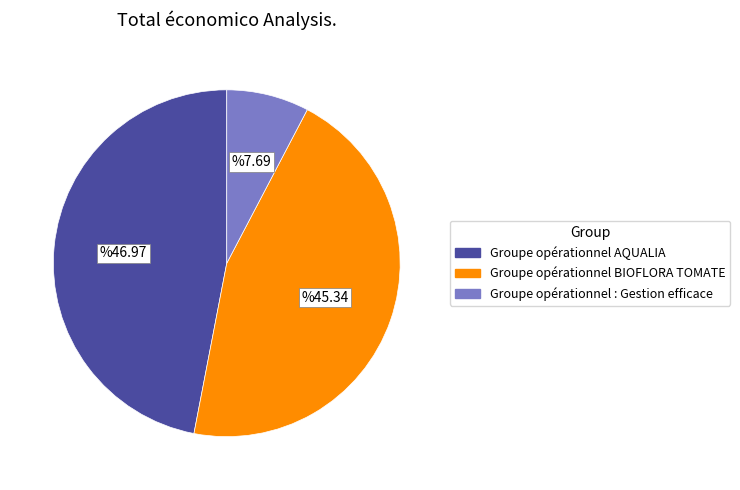

Is there any slice that represents more than half of the pie?

No